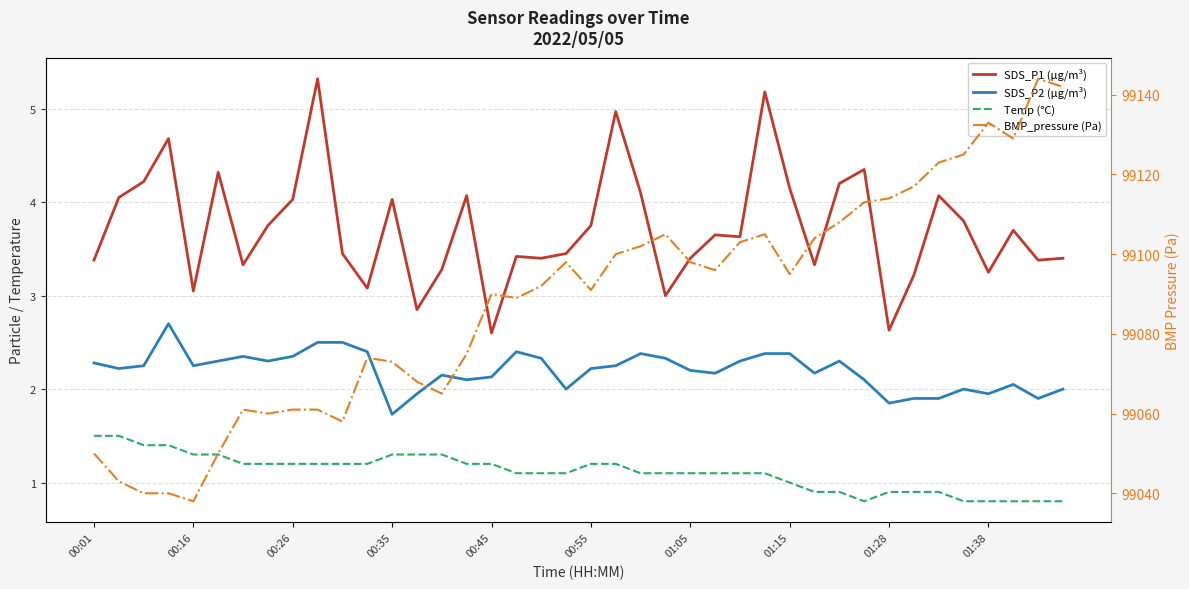

How many lines are shown in the chart?

4